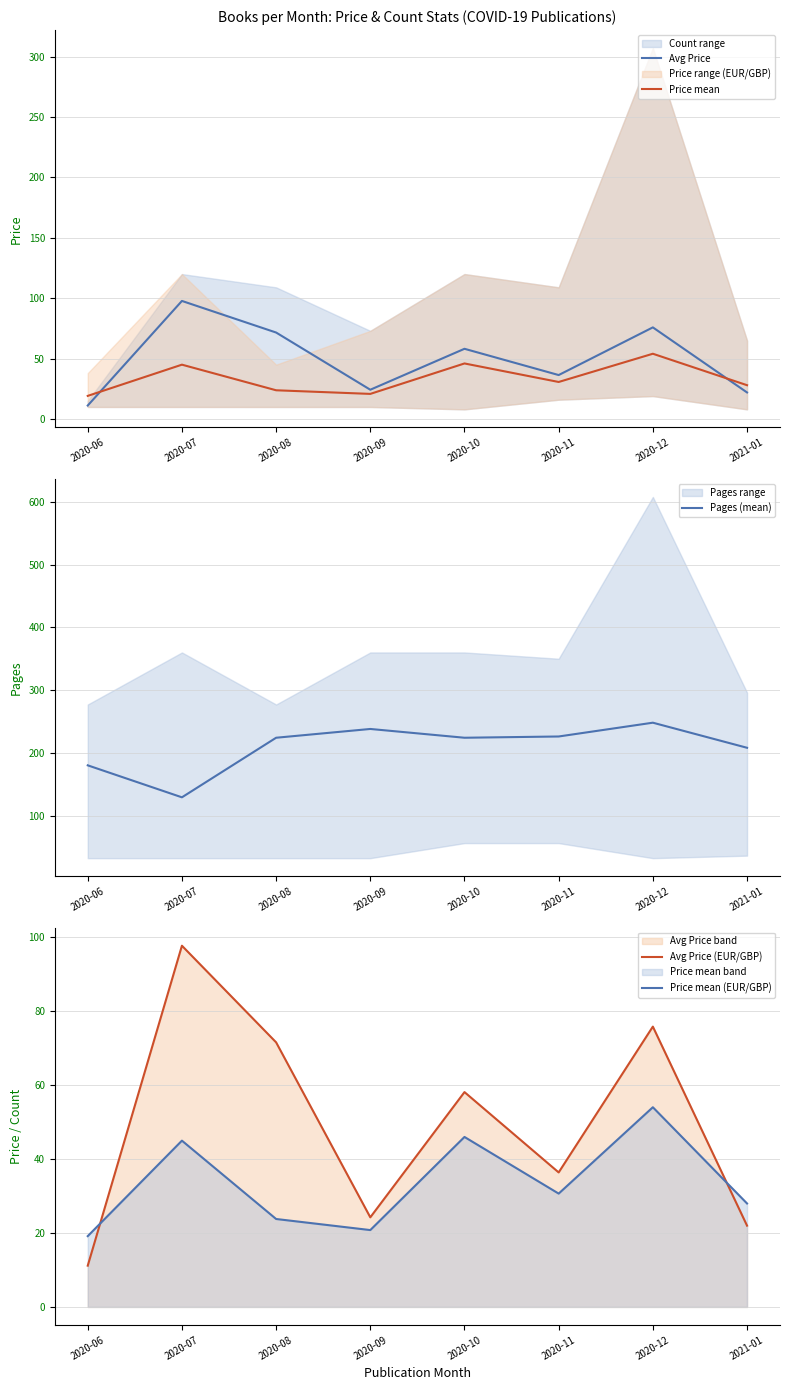

What position from the left is 2020-06?

1